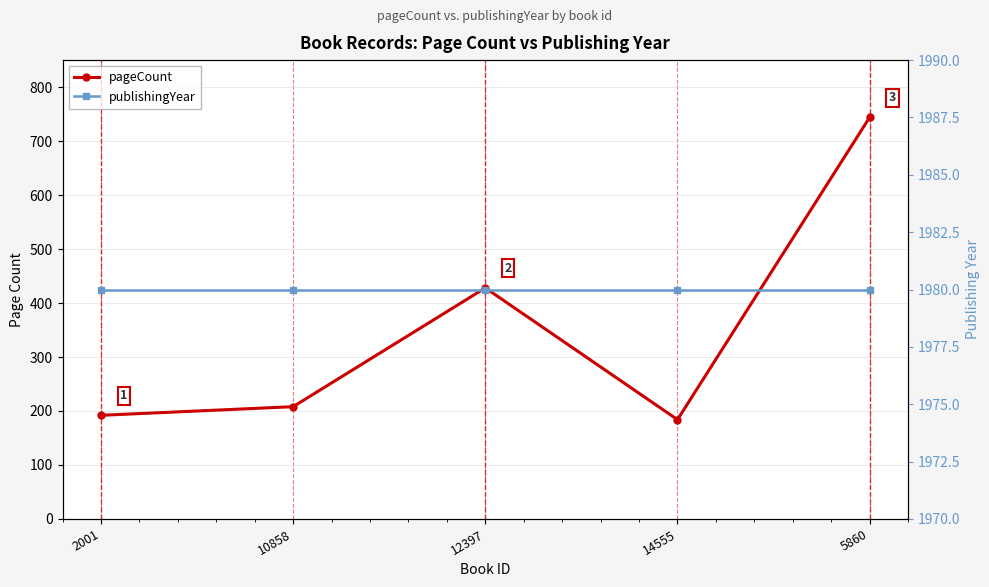

Which series has the widest spread of values?

pageCount